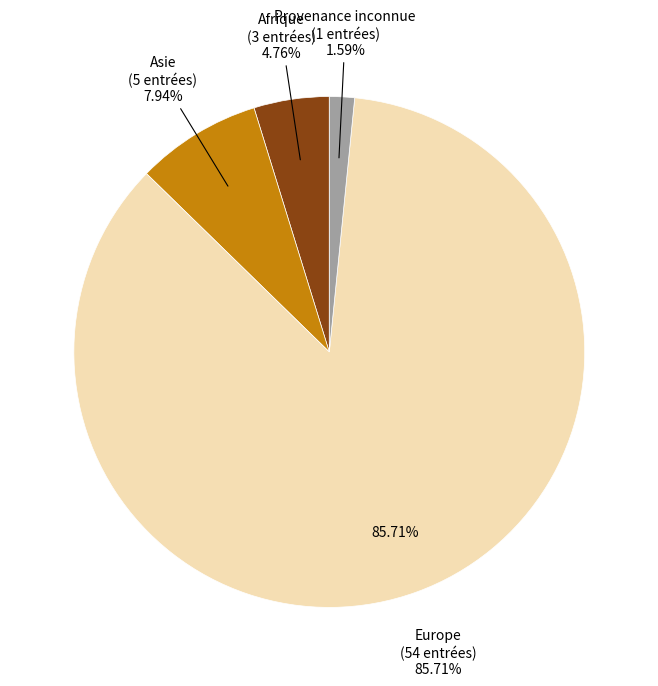

What portion of the pie excludes Provenance inconnue?

98.4%